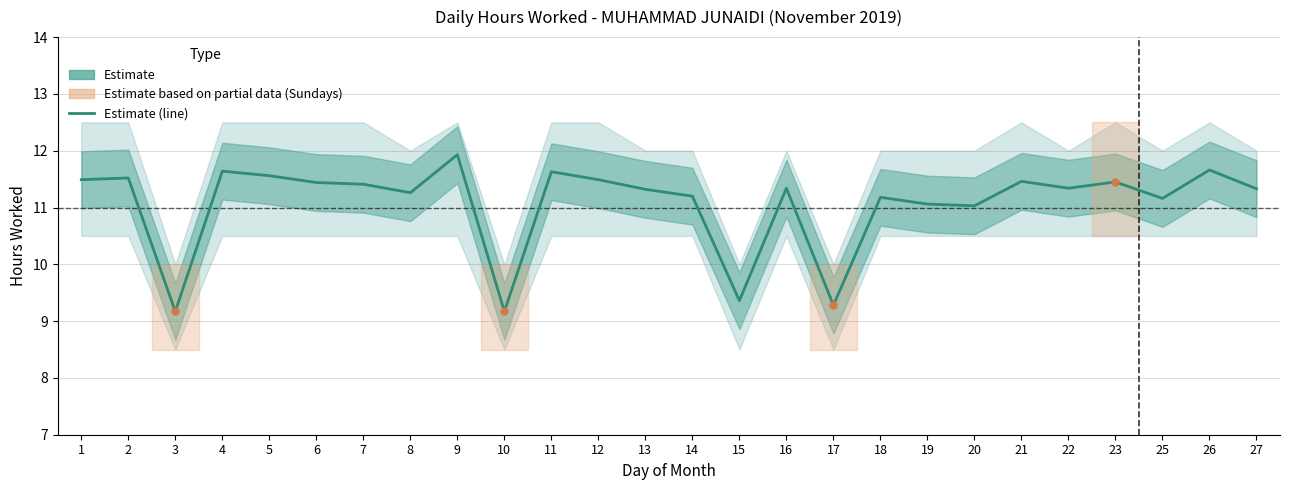

At which category does the chart reach its minimum across all series?

3